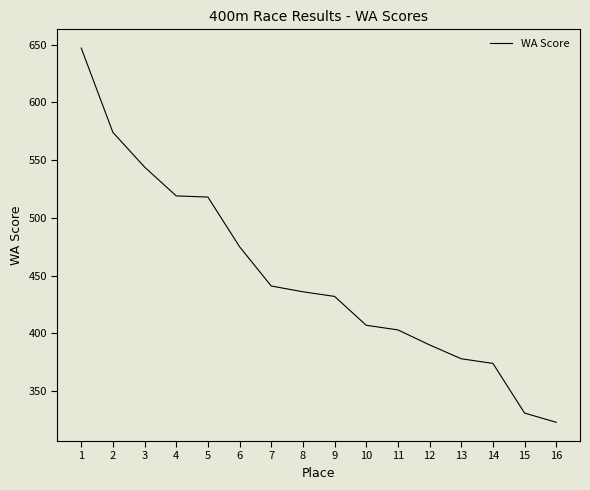

What is the sum of all values?

7192